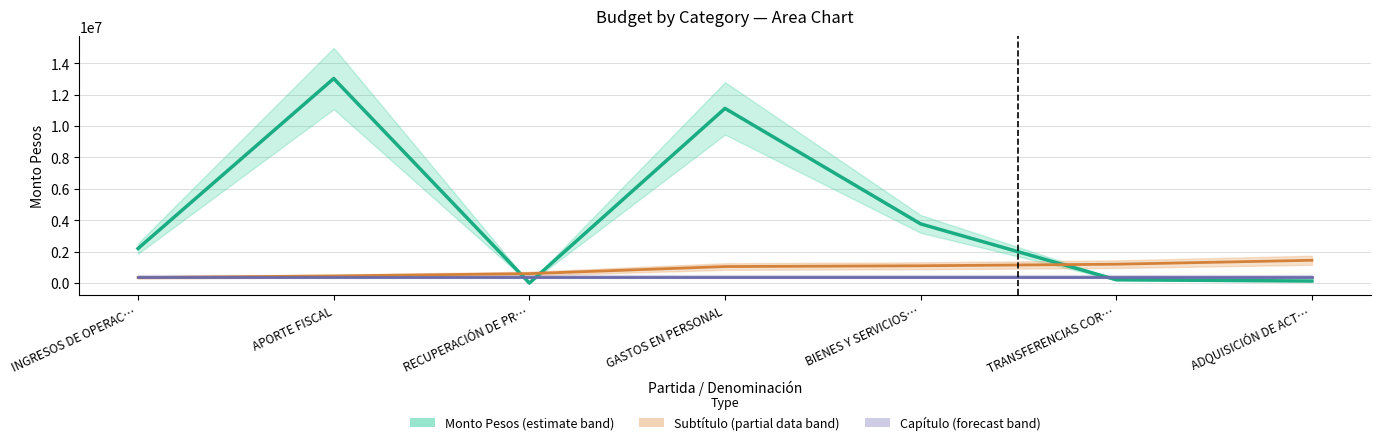

What is the label of the 3rd point from the left?

RECUPERACIÓN DE PR…